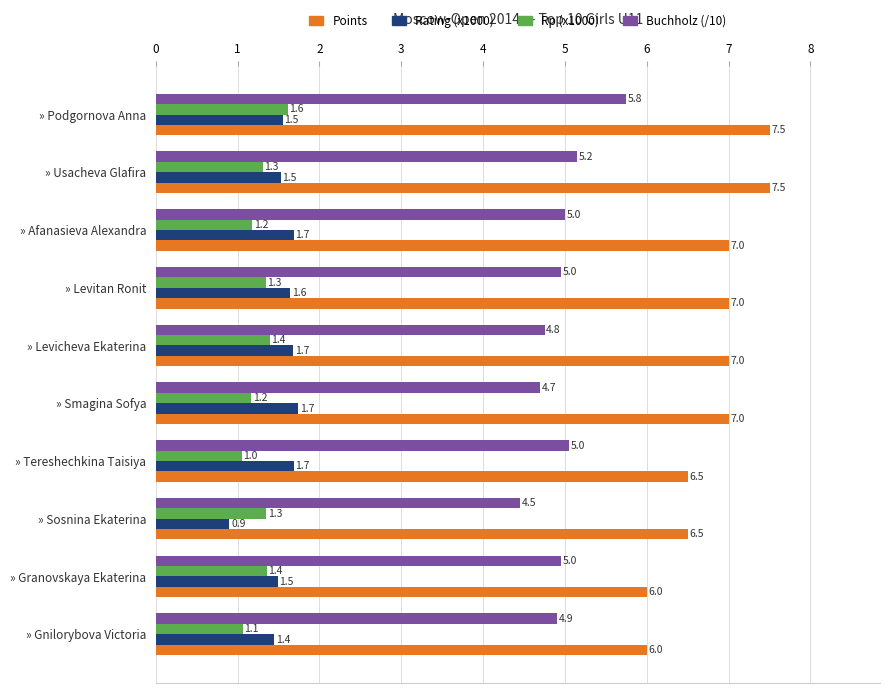

What is the minimum value for Rating (x1000)?

0.9